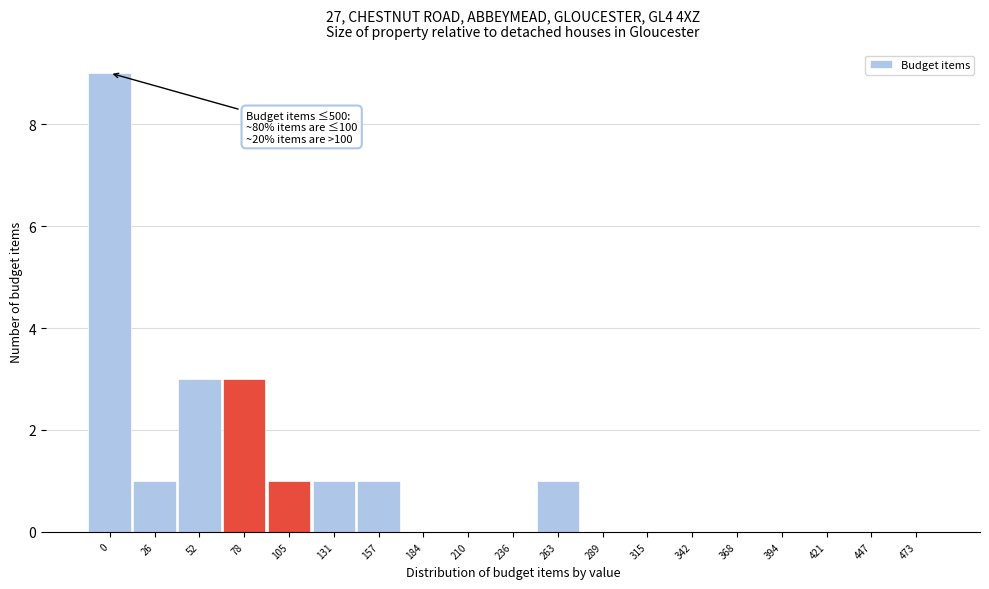

Reading right to left, list all the values displayed in this chart.

473=0	447=0	421=0	394=0	368=0	342=0	315=0	289=0	263=1	236=0	210=0	184=0	157=1	131=1	105=1	78=3	52=3	26=1	0=9